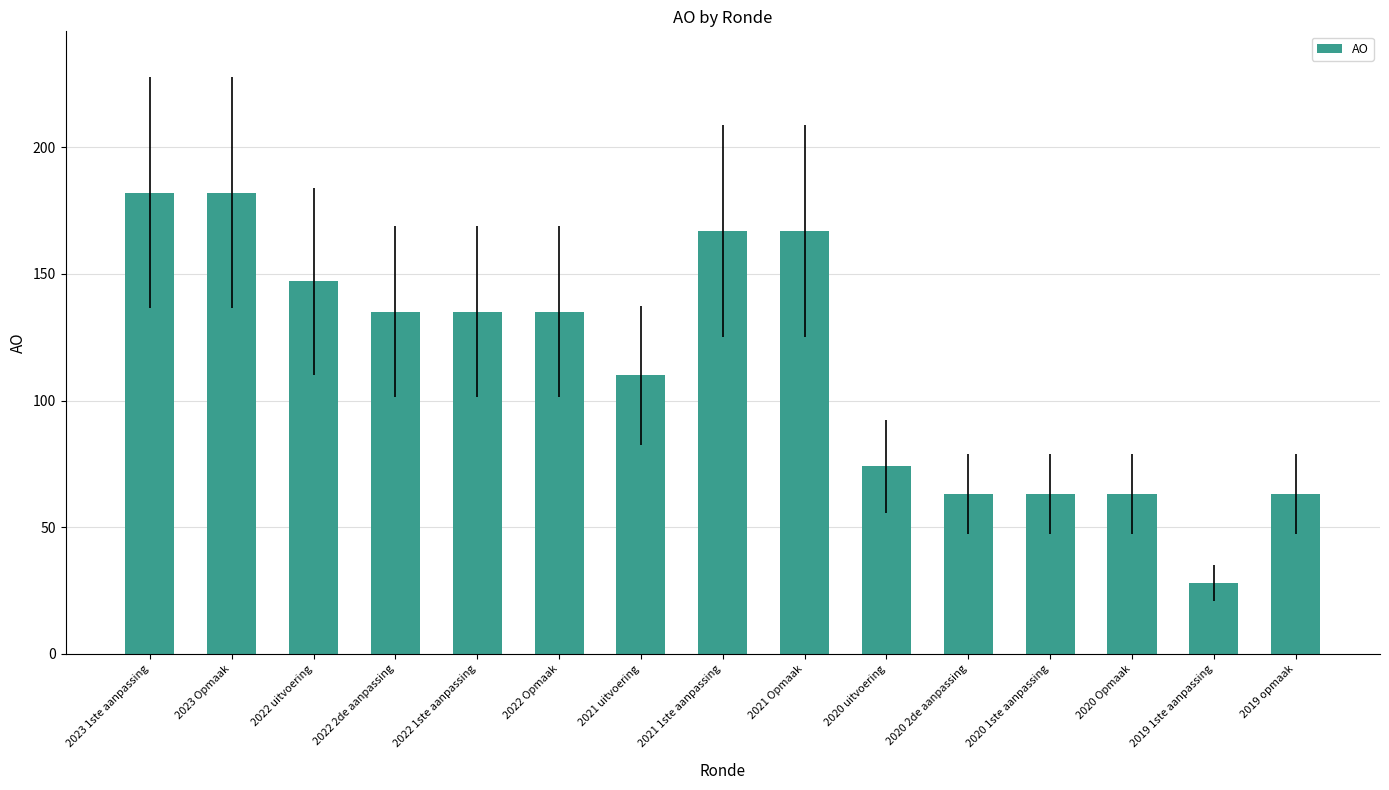

Where does the data first go above 135?

2023 1ste aanpassing